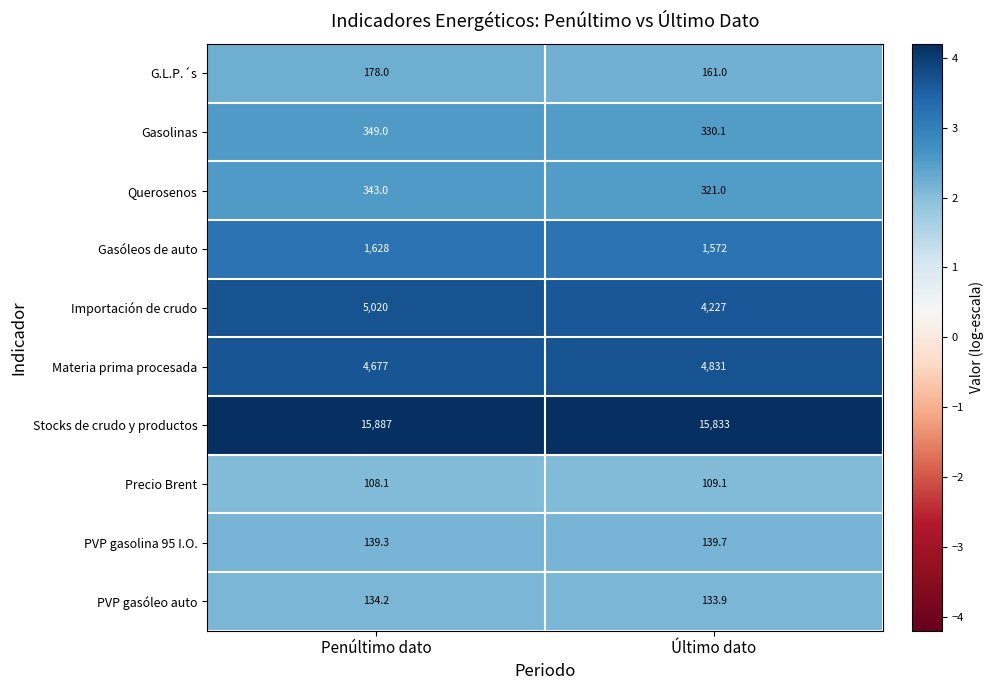

Which series has the largest total across all categories?

Stocks de crudo y productos